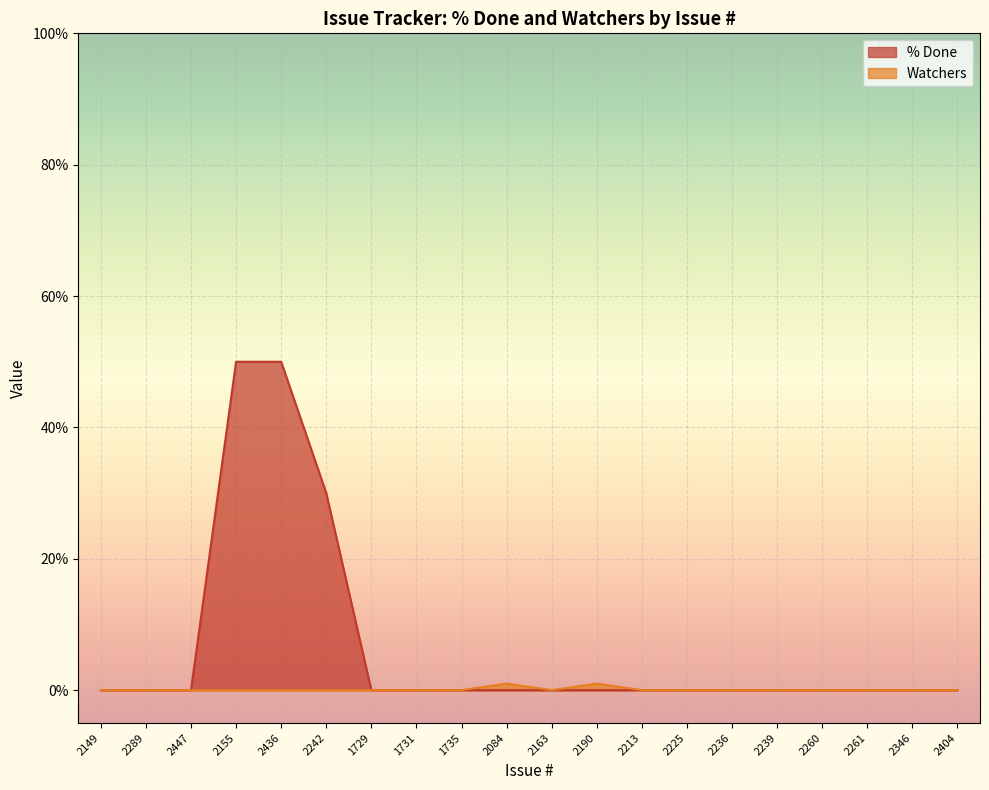

True or false: Watchers and % Done cross at least once.

False